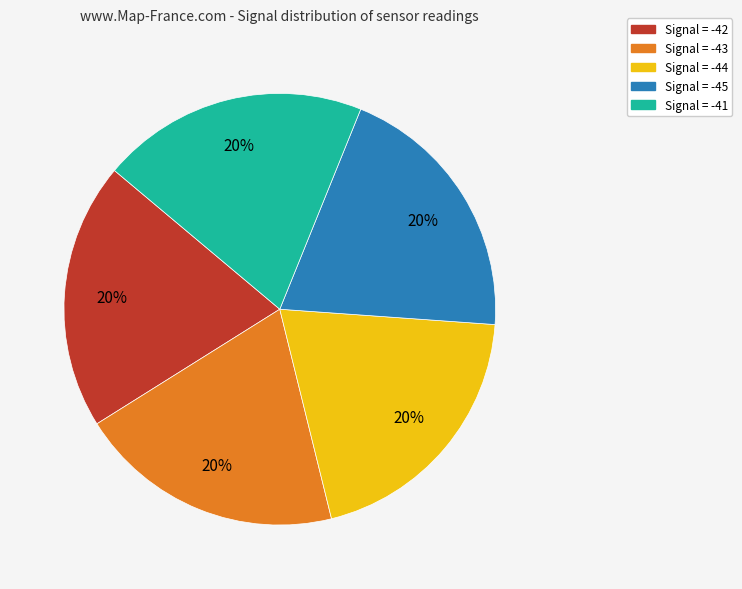

Is there a majority slice in this chart?

No